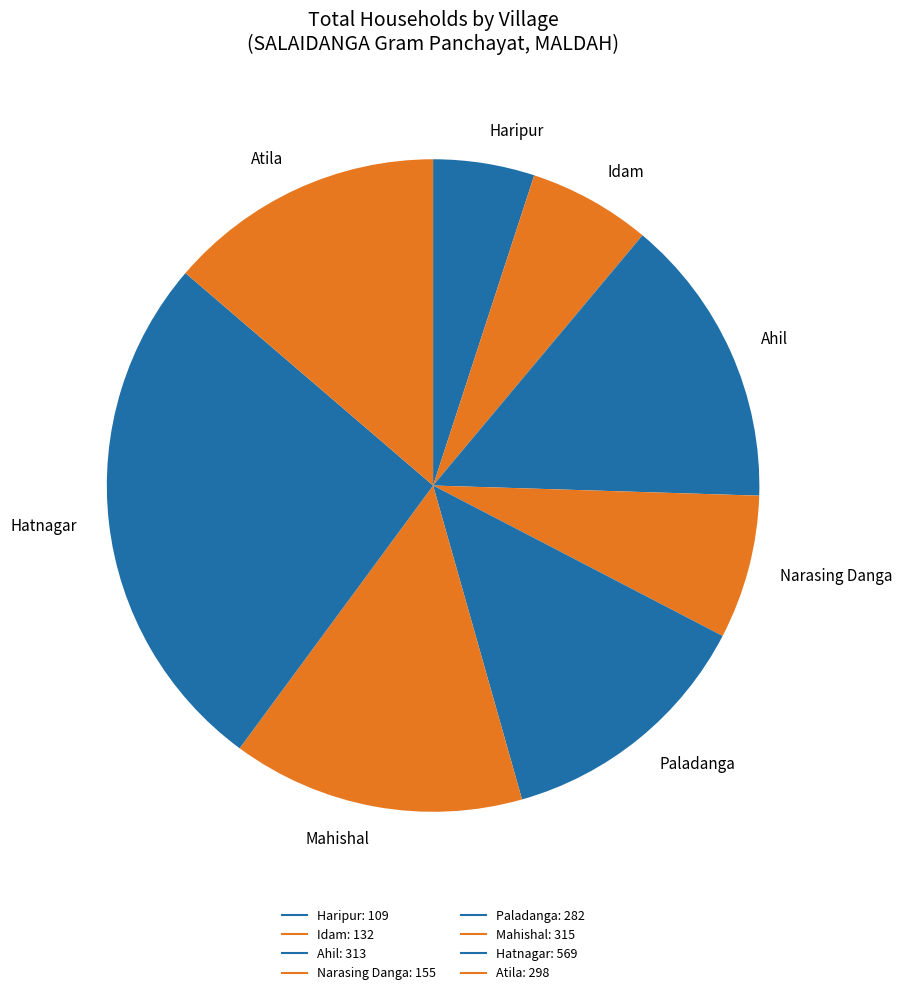

Does any single category account for the majority?

No